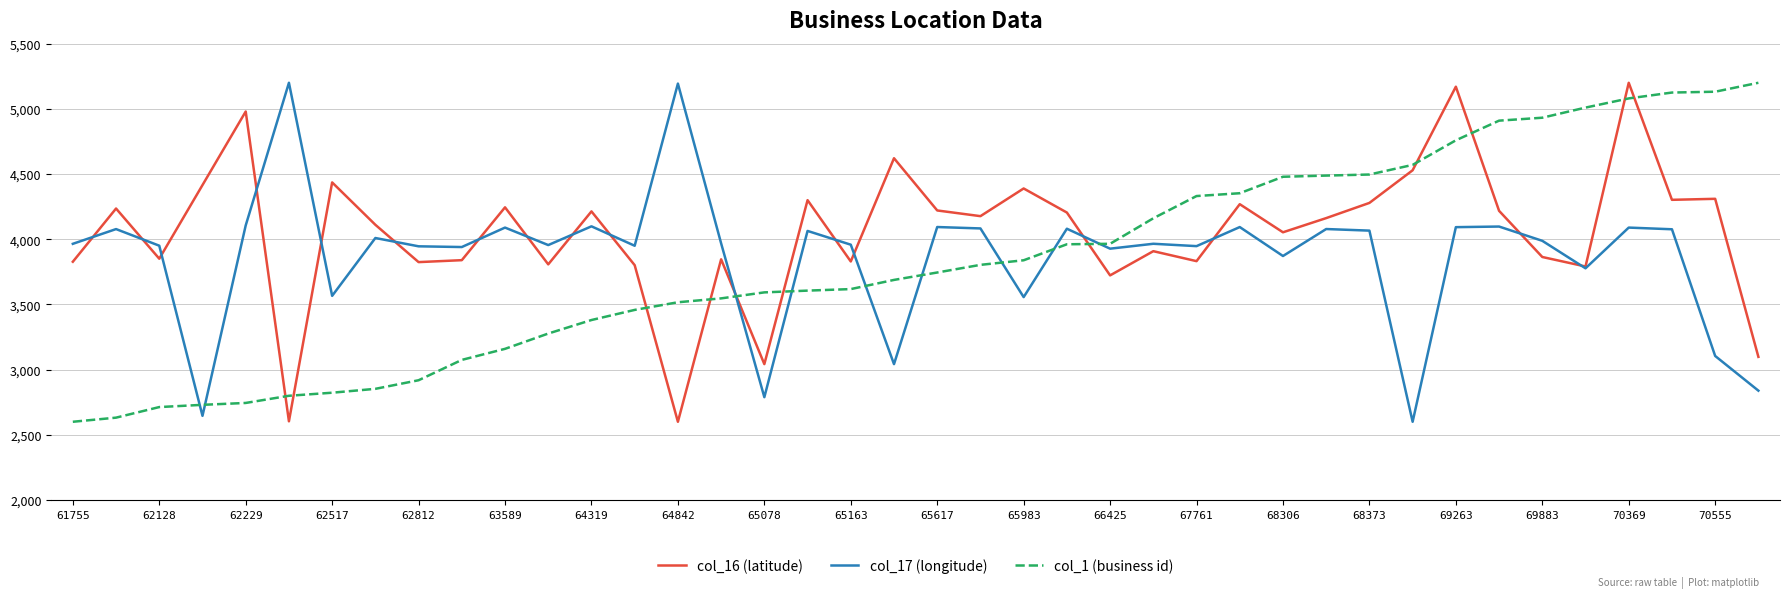

After their last crossing, which series has the higher values: col_1 (business id) or col_16 (latitude)?

col_1 (business id)